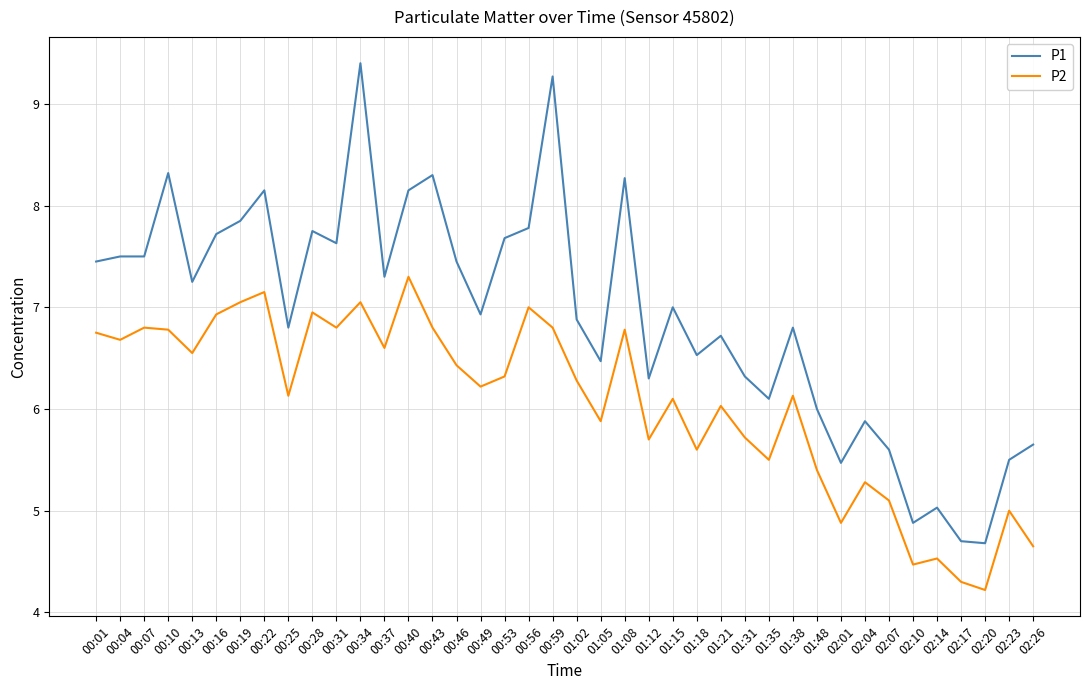

Rank the series by their maximum value, from lowest to highest.

P2, P1